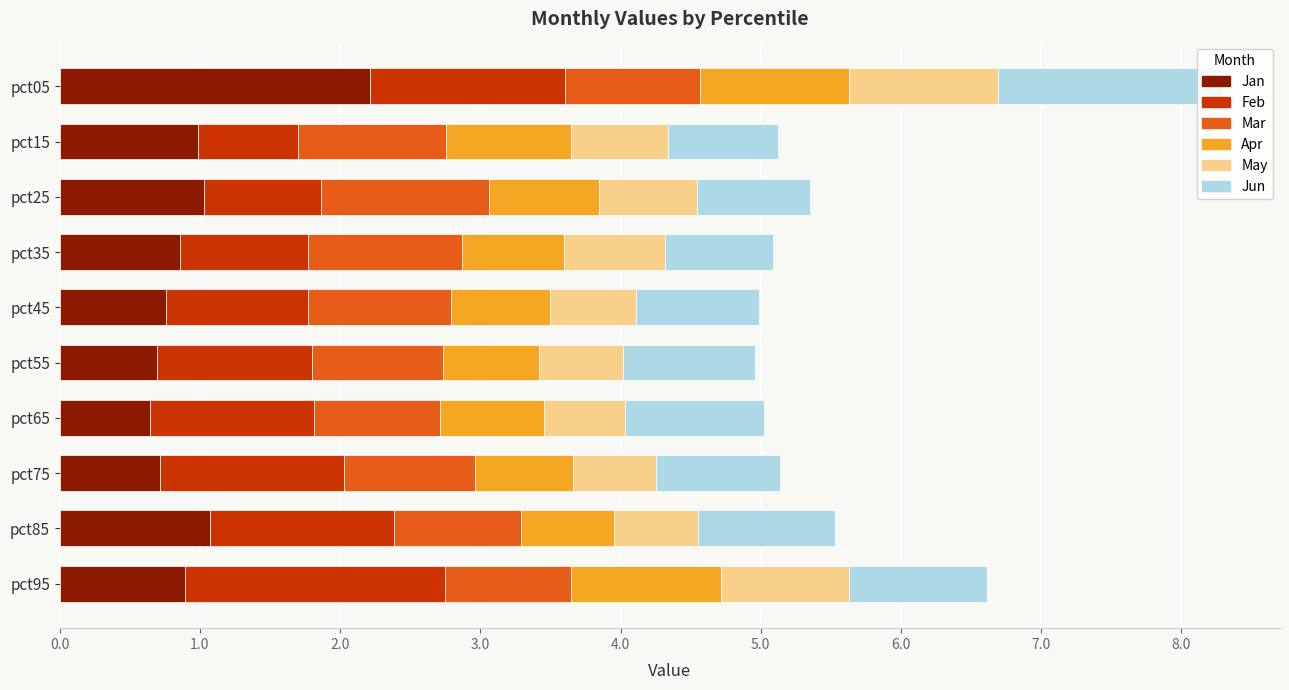

What is the total value across all series at pct85?

5.5